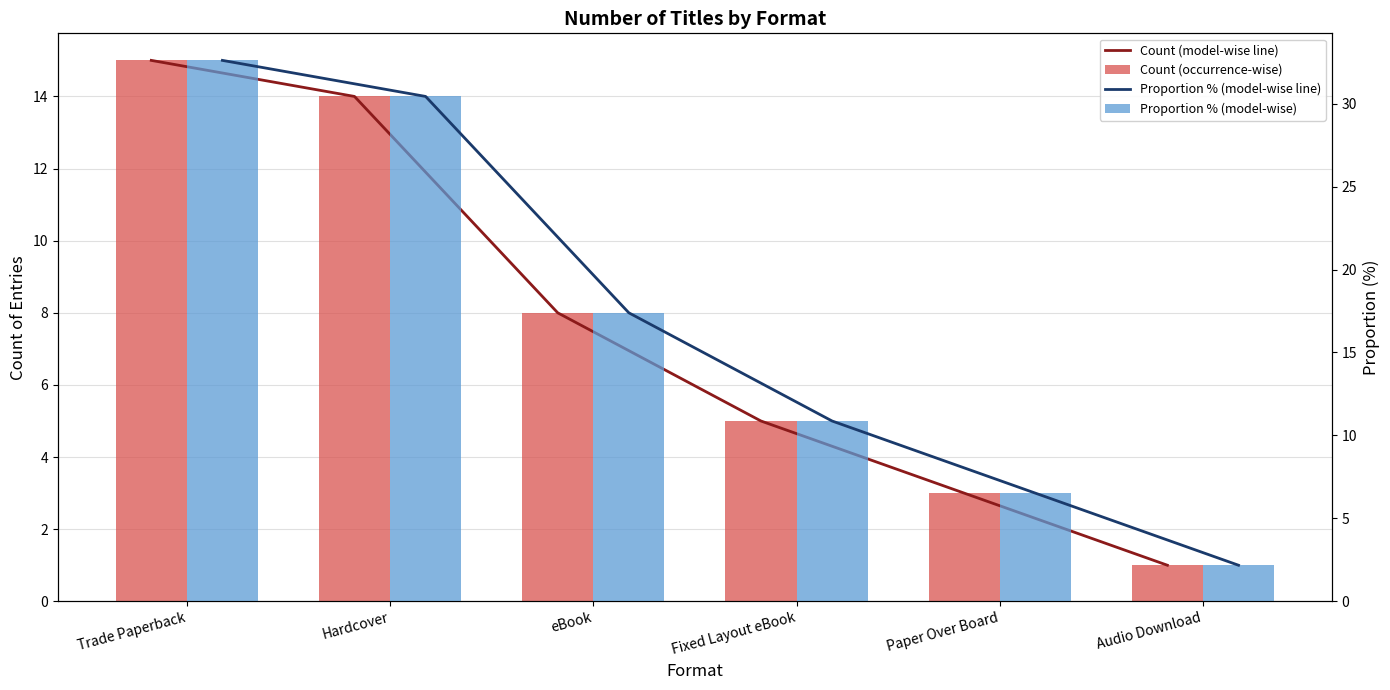

How many data points in Proportion % (model-wise line) are above 17?

3